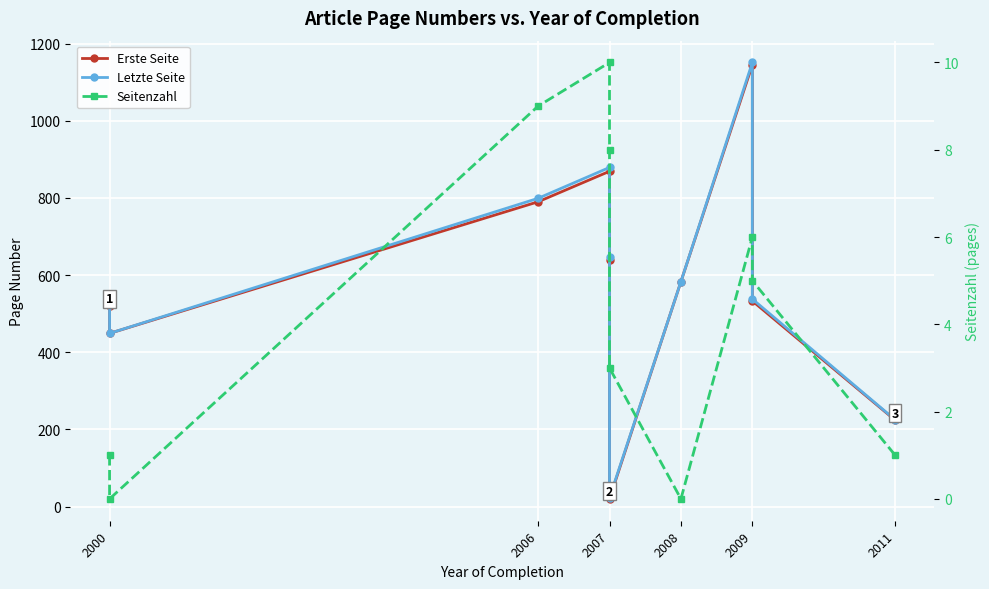

How many lines are shown in the chart?

3